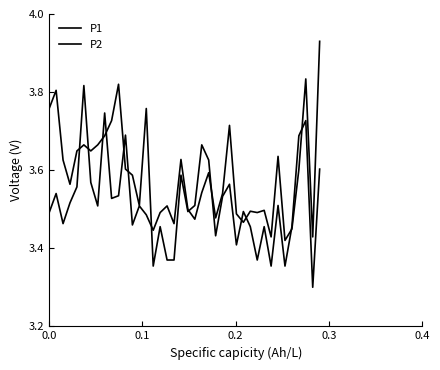

How many lines are shown in the chart?

2